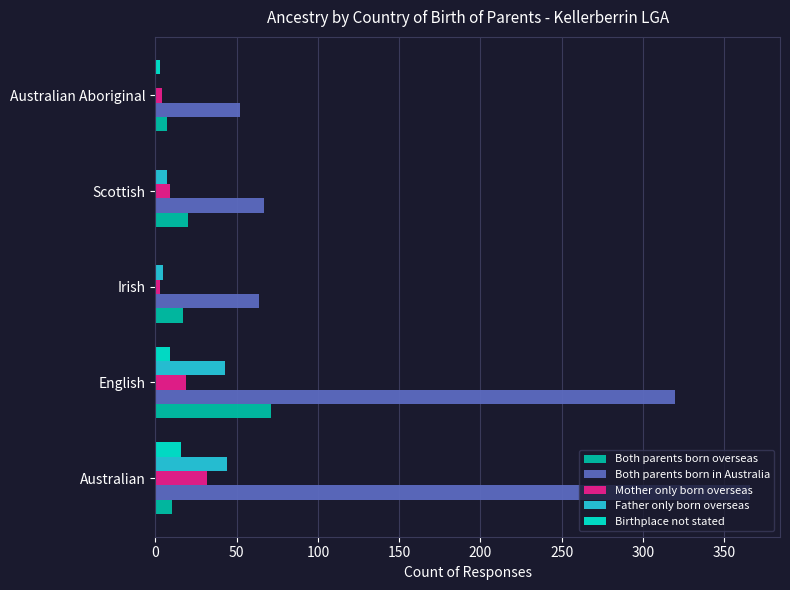

Which category has the highest value in the Both parents born in Australia series?

Australian